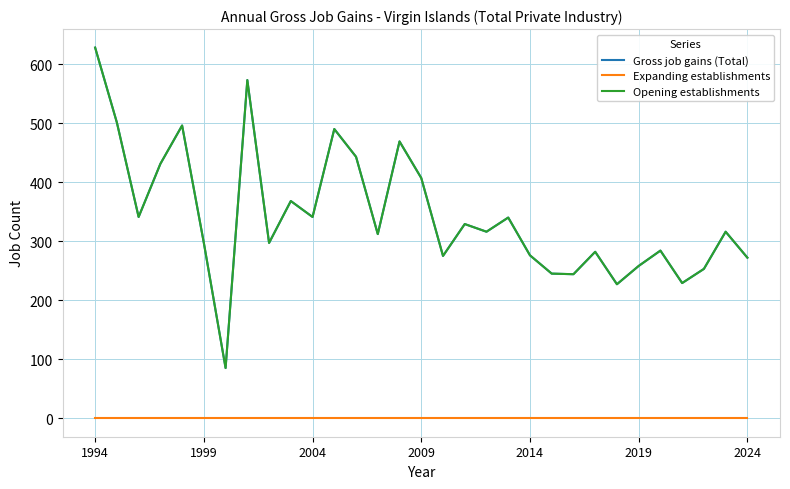

Does the chart have visible grid lines?

Yes